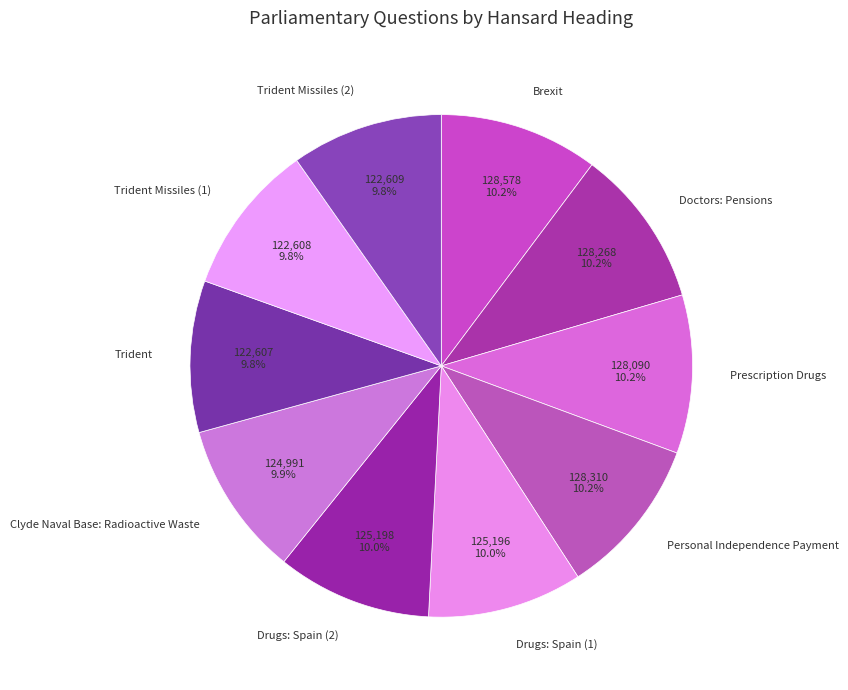

What portion of the pie excludes Personal Independence Payment?

89.8%